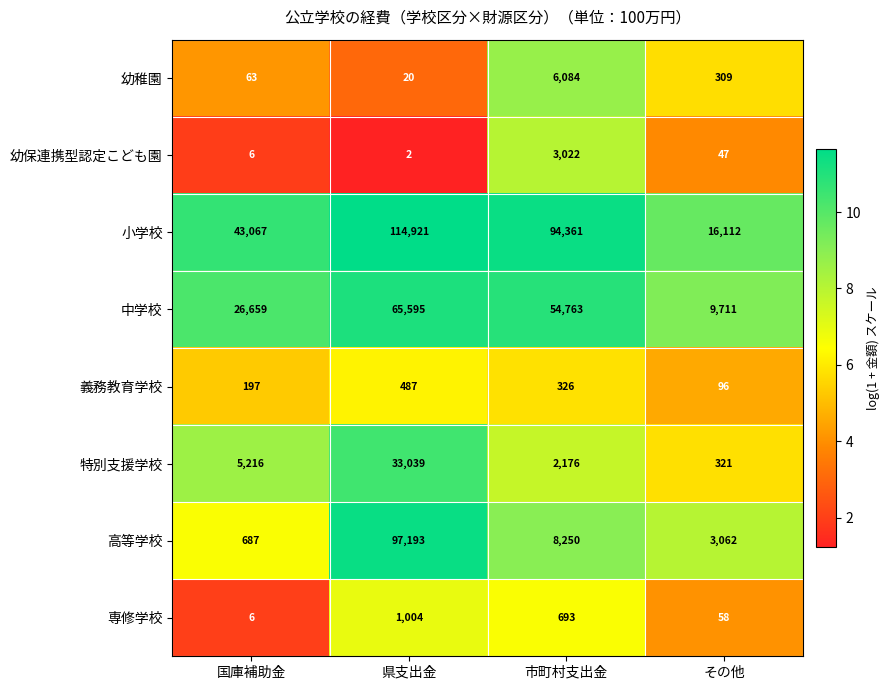

At 県支出金, list the series in order from smallest to largest.

幼保連携型認定こども園, 幼稚園, 義務教育学校, 専修学校, 特別支援学校, 中学校, 高等学校, 小学校